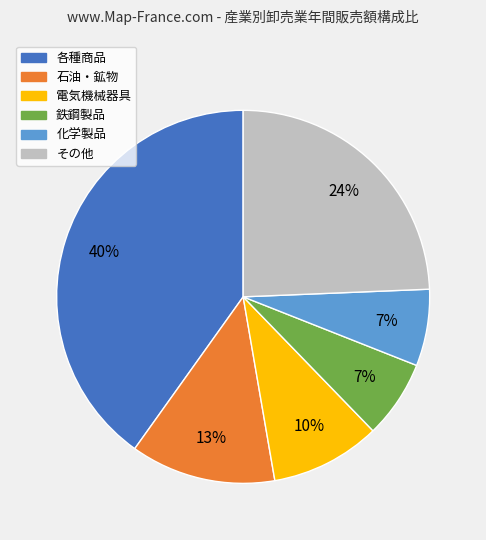

Does any single category account for the majority?

No